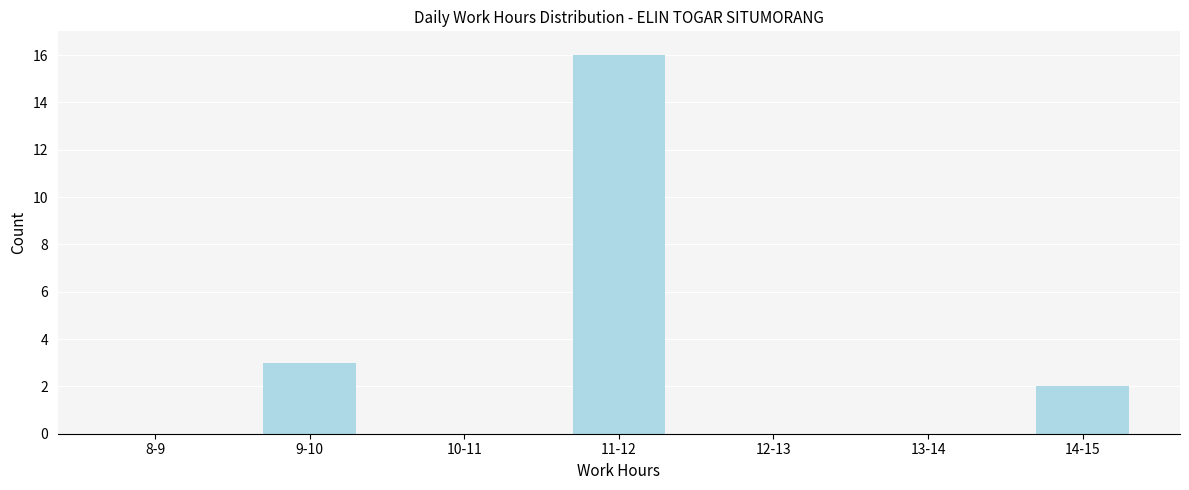

Reading left to right, extract all data points from this chart.

8-9=0	9-10=3	10-11=0	11-12=16	12-13=0	13-14=0	14-15=2